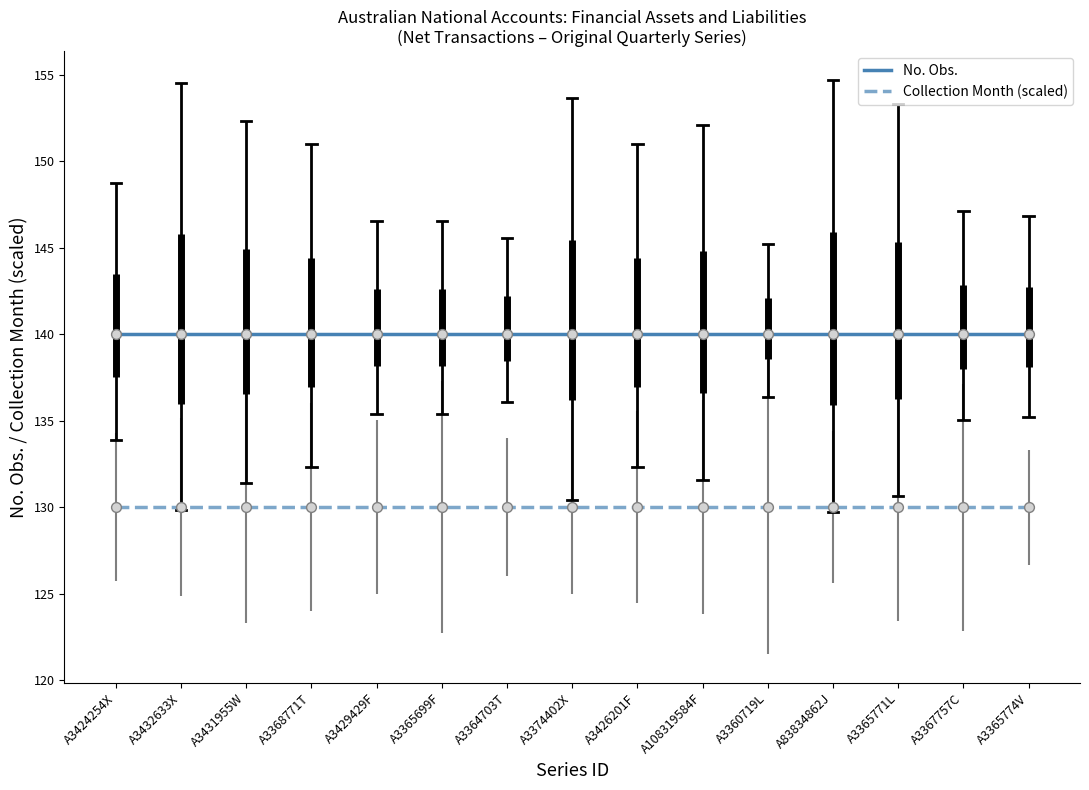

What is the difference between the highest and lowest values at A3424254X?

10